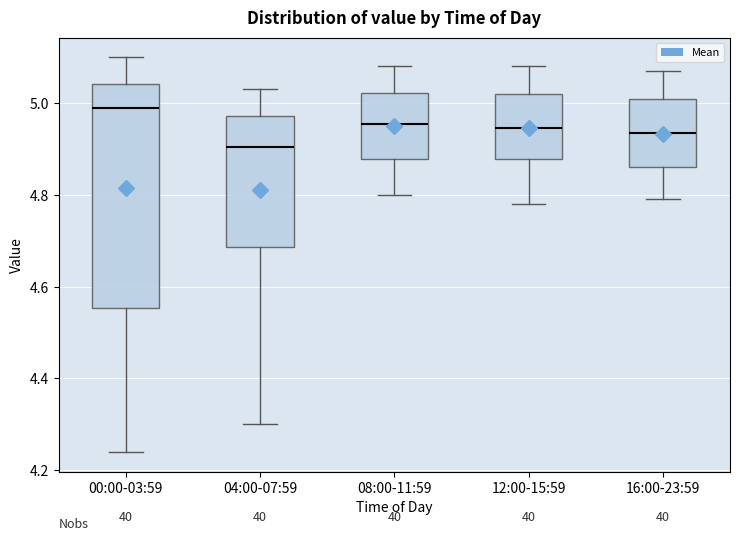

Reading left to right, read every box against the y-axis: the position of its median line, the range the box covers, and the ends of its whiskers. The values are not printed on the chart, so give them approximately, as read against the axis.

00:00-03:59: median 5.00, box 4.56 to 5.04, whiskers 4.24 to 5.10
04:00-07:59: median 4.90, box 4.68 to 4.98, whiskers 4.30 to 5.04
08:00-11:59: median 4.96, box 4.88 to 5.02, whiskers 4.80 to 5.08
12:00-15:59: median 4.94, box 4.88 to 5.02, whiskers 4.78 to 5.08
16:00-23:59: median 4.94, box 4.86 to 5.02, whiskers 4.80 to 5.08